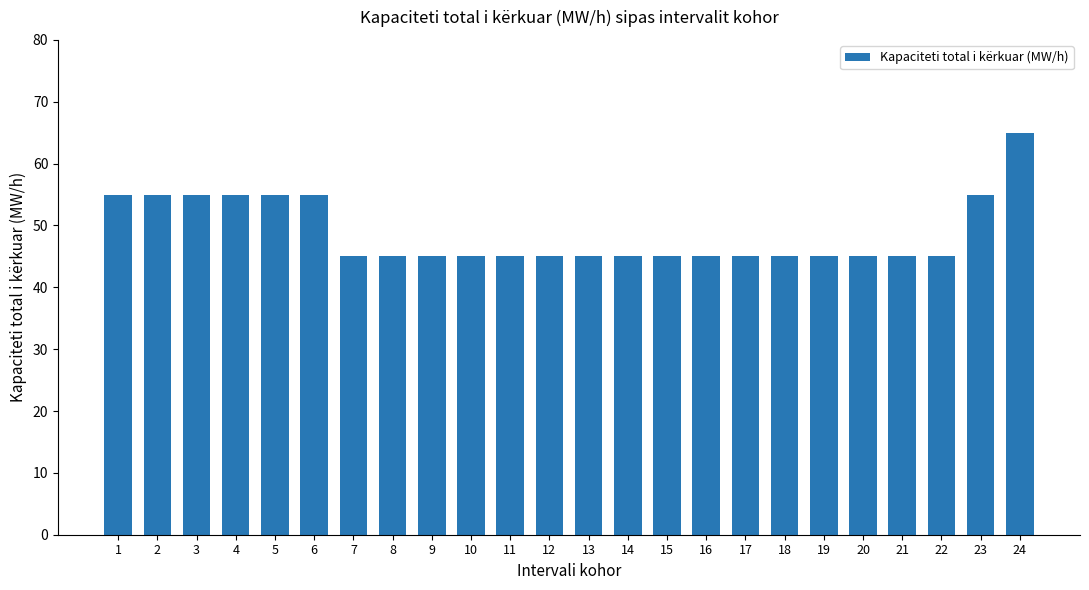

What is the ratio of the value at 5 to the value at 24?

0.8